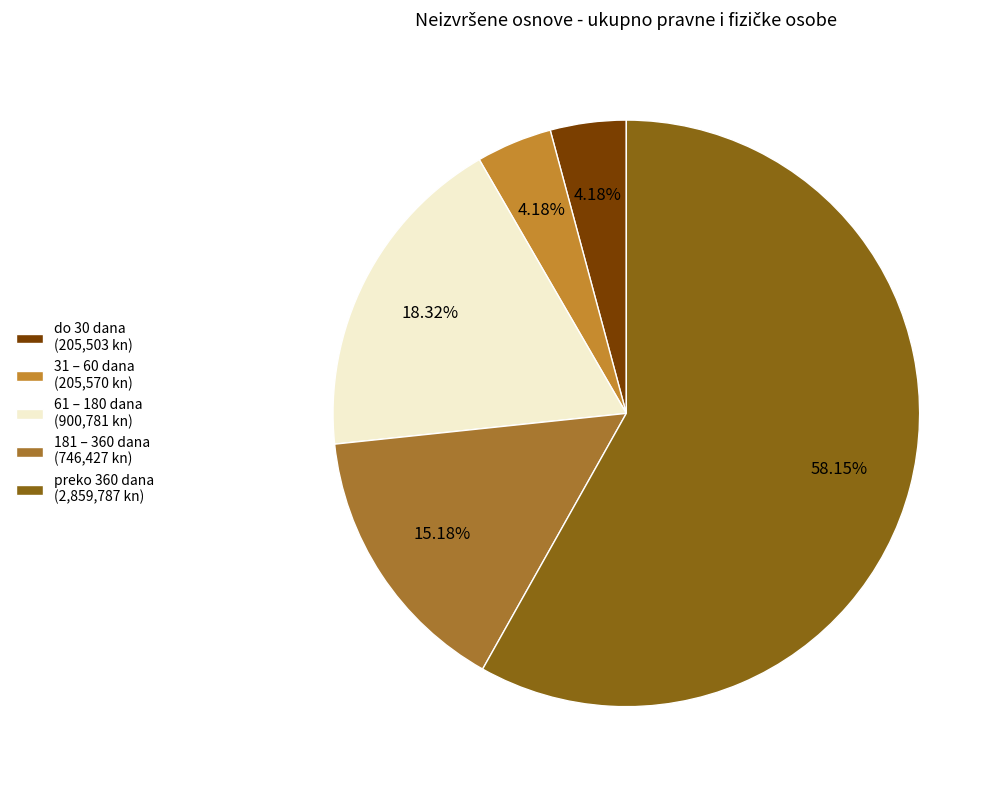

How many segments does this pie chart have?

5